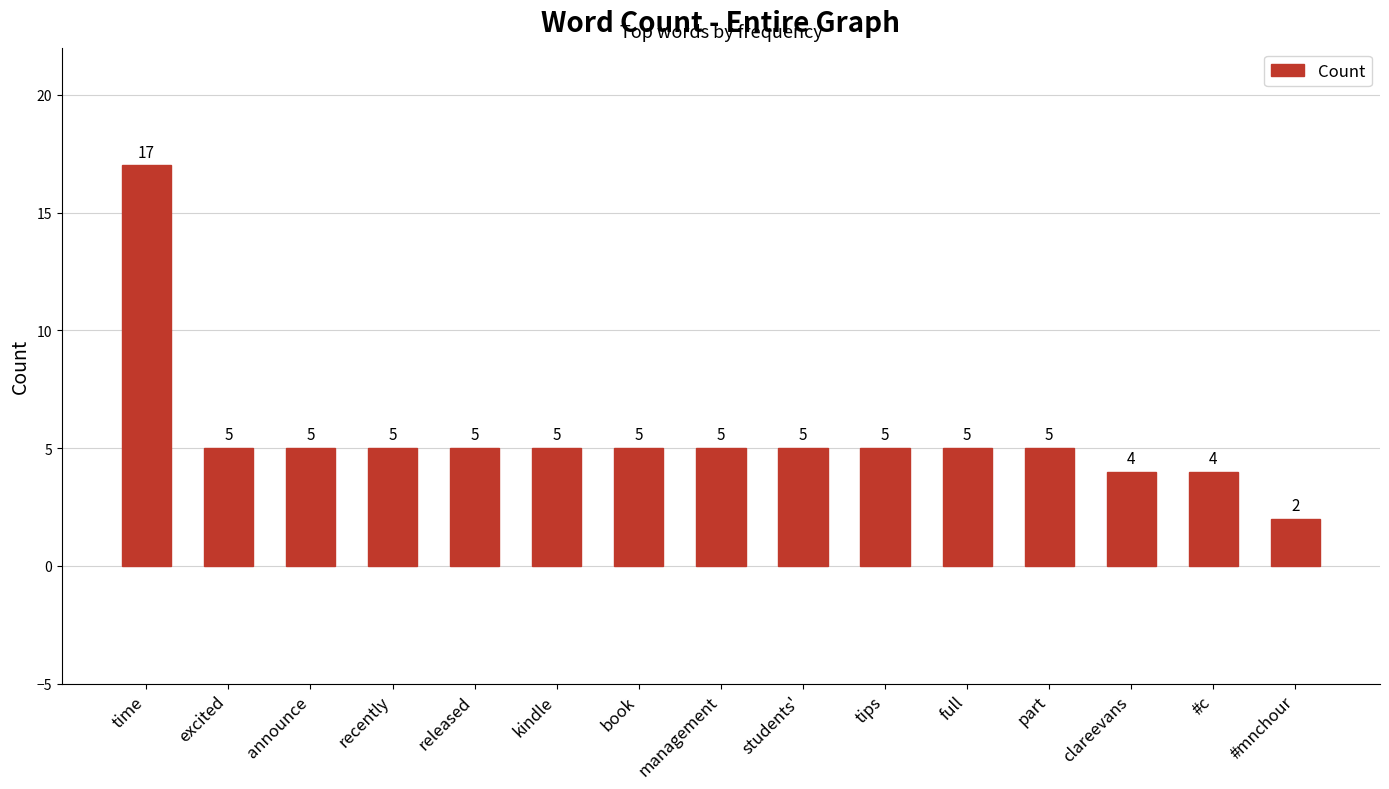

At which label does the data first exceed 5?

time